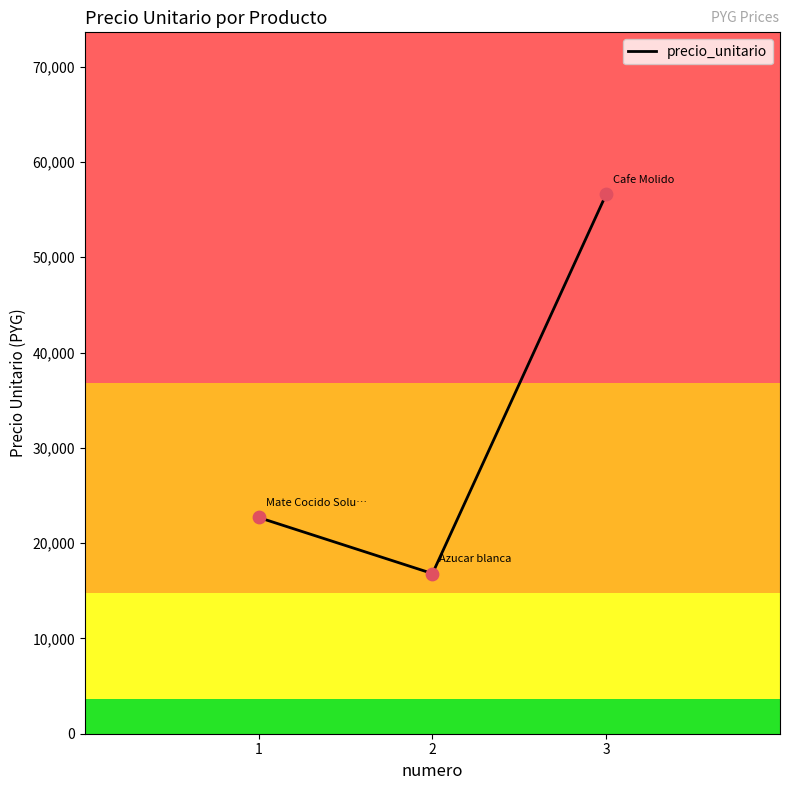

What is the change in value from 1 to 2?

-5885